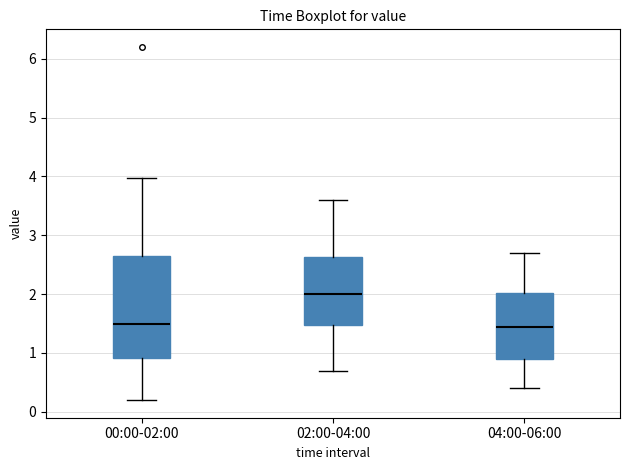

Reading left to right, transcribe this box plot: for each box, give where its median line is, the range the box spans, and where its two whiskers end, as read against the y-axis. The values are not printed on the chart, so give them approximately, as read against the axis.

00:00-02:00: median 1.5, box 0.9 to 2.6, whiskers 0.2 to 4.0
02:00-04:00: median 2.0, box 1.5 to 2.6, whiskers 0.7 to 3.6
04:00-06:00: median 1.5, box 0.9 to 2.0, whiskers 0.4 to 2.7